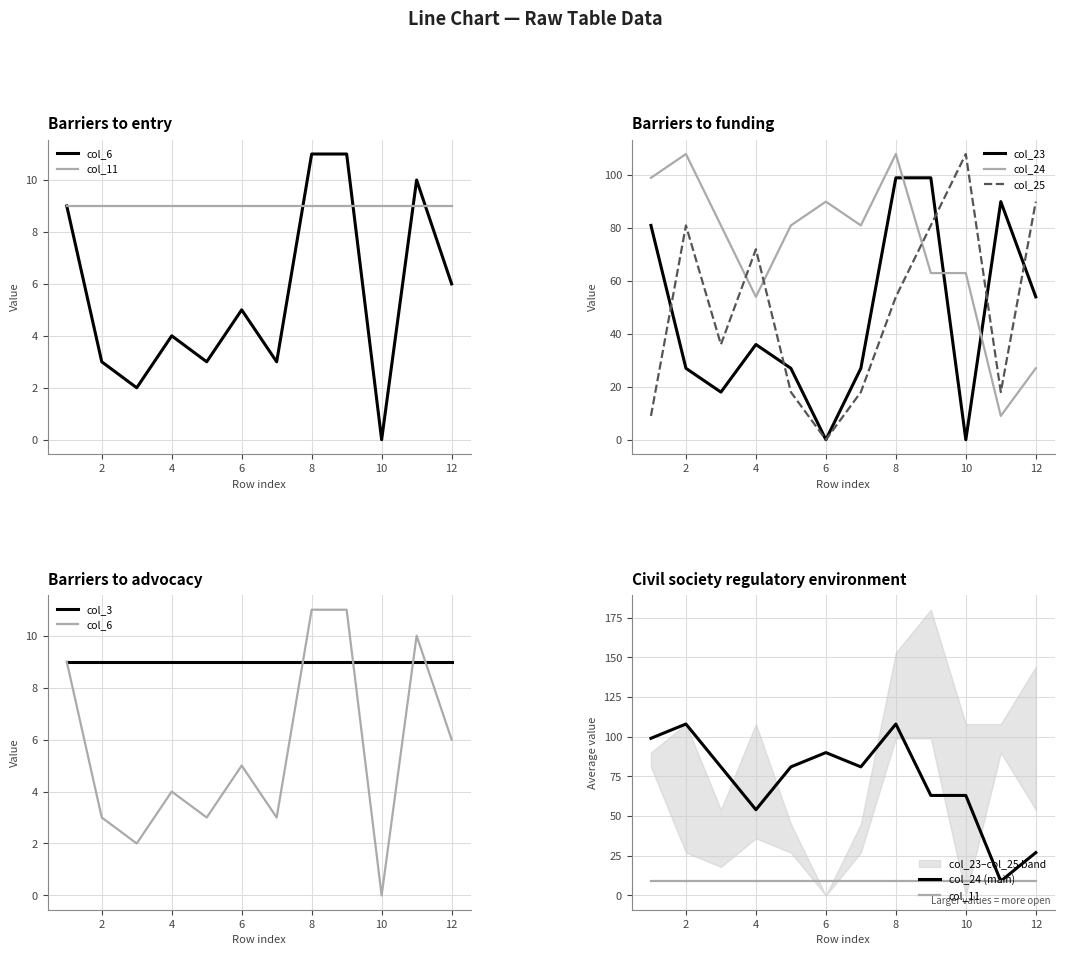

True or false: col_24 and col_25 cross at least once.

True